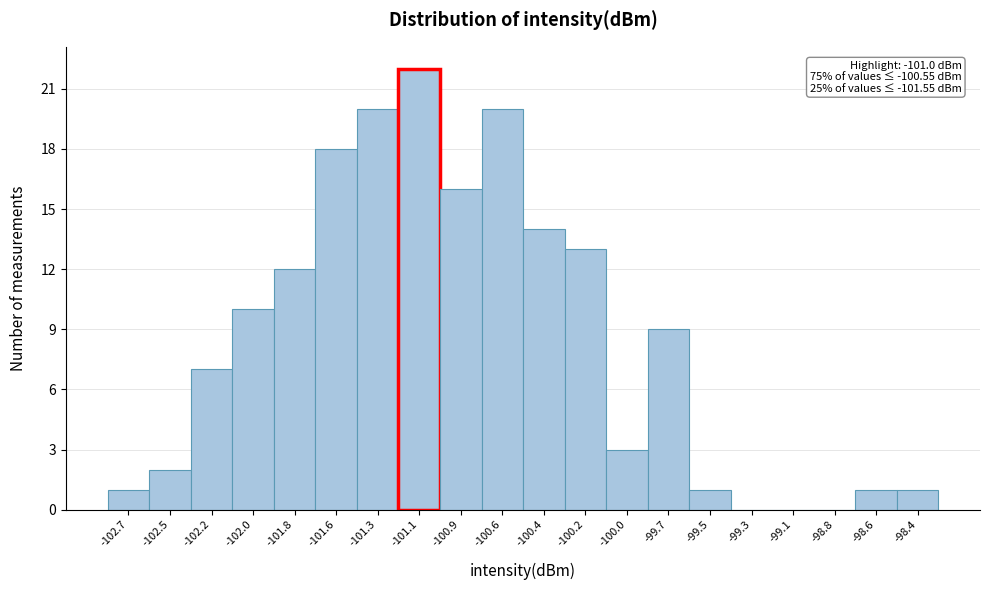

Which range on the x-axis has the tallest bar?

-101.20 to -101.00